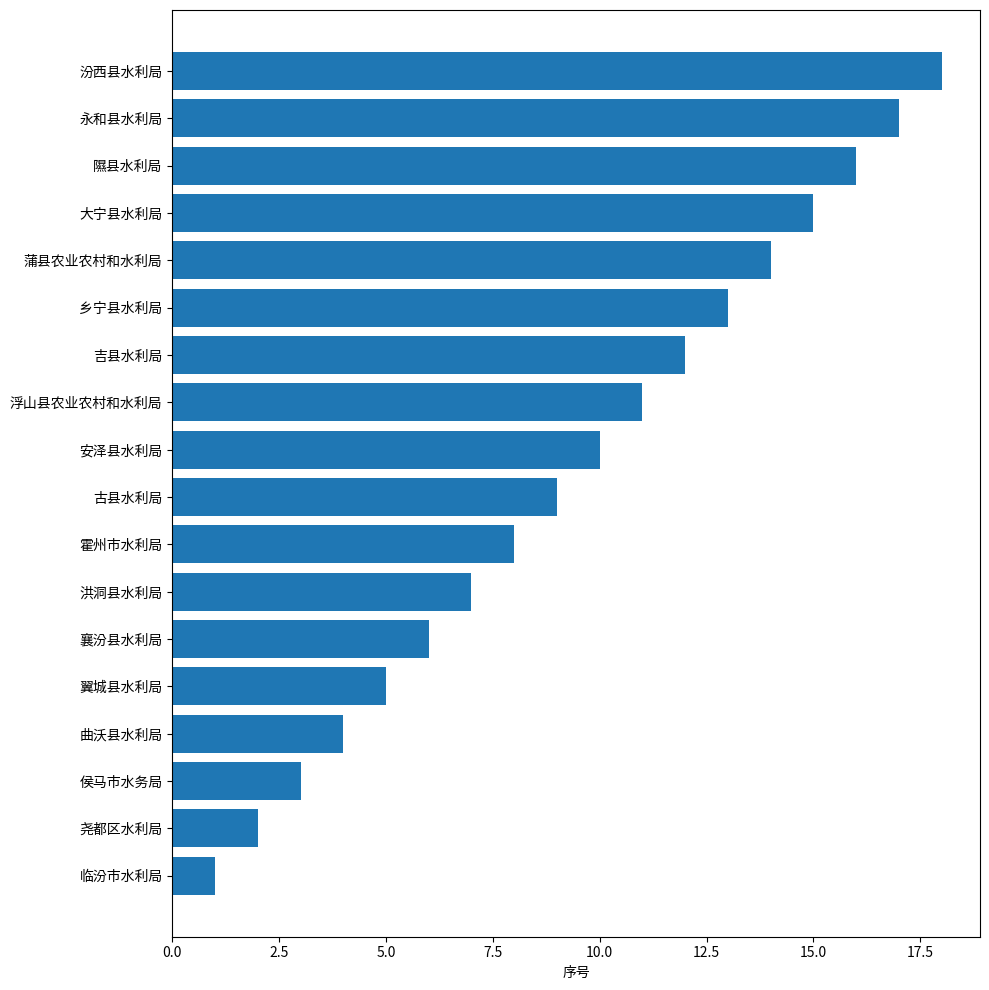

At which category does the chart reach its peak across all series?

汾西县水利局